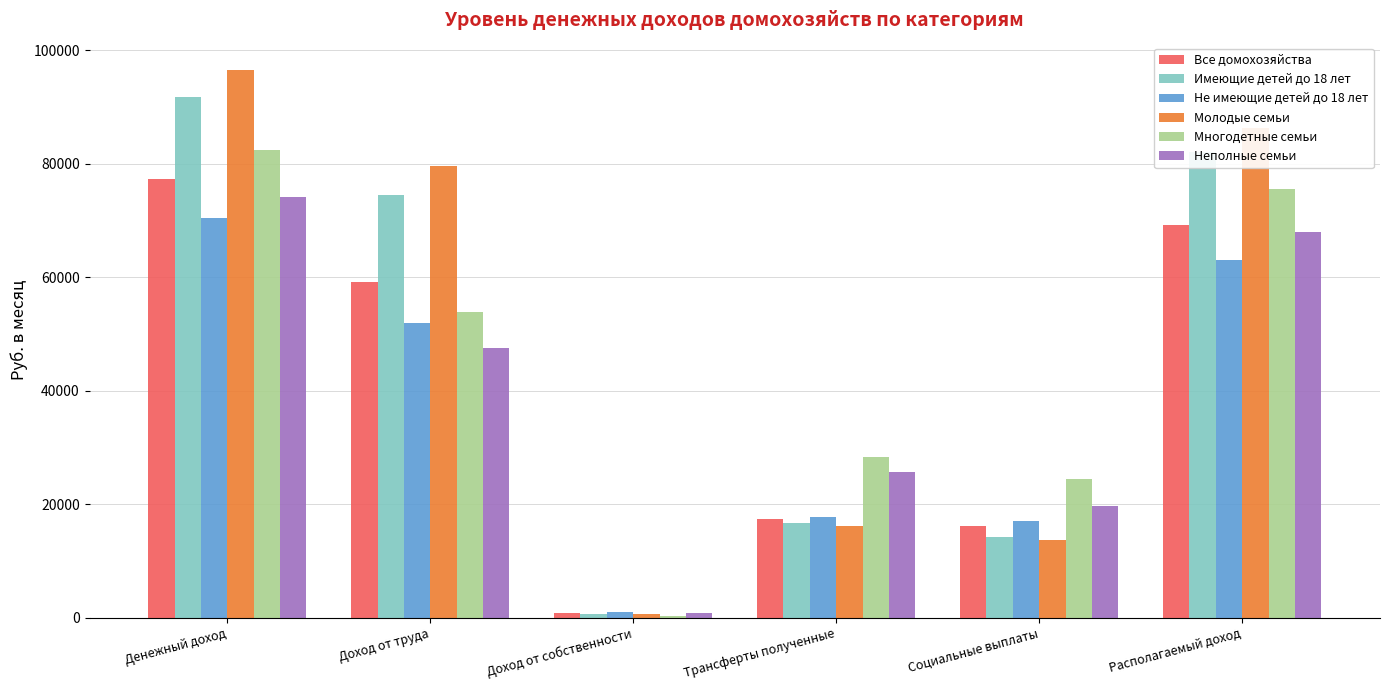

What position from the right is Доход от собственности?

4